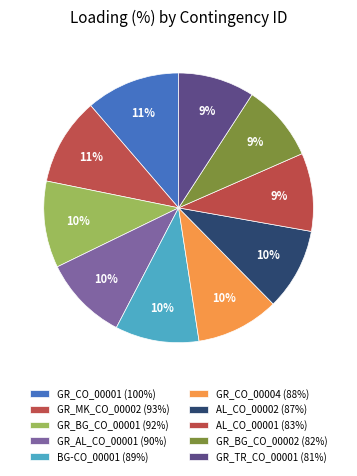

How many segments does this pie chart have?

10